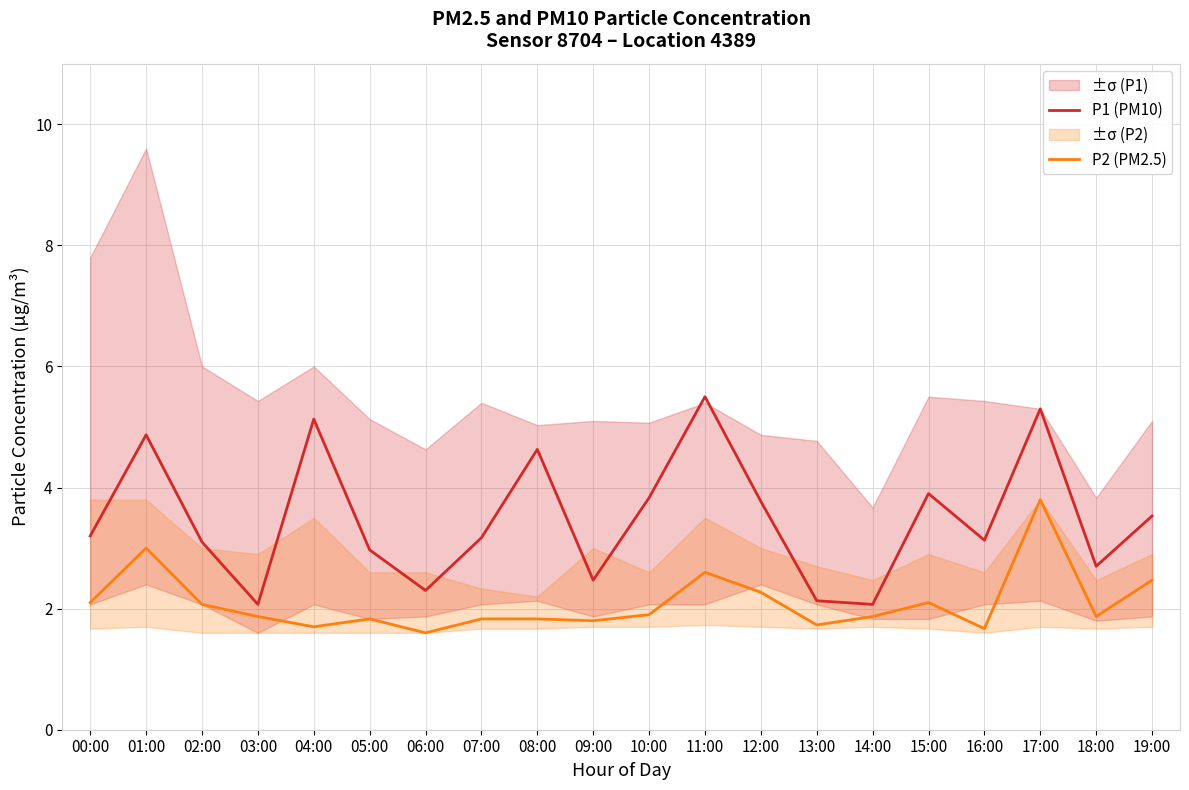

At which category does P2 (PM2.5) reach its first local valley?

04:00